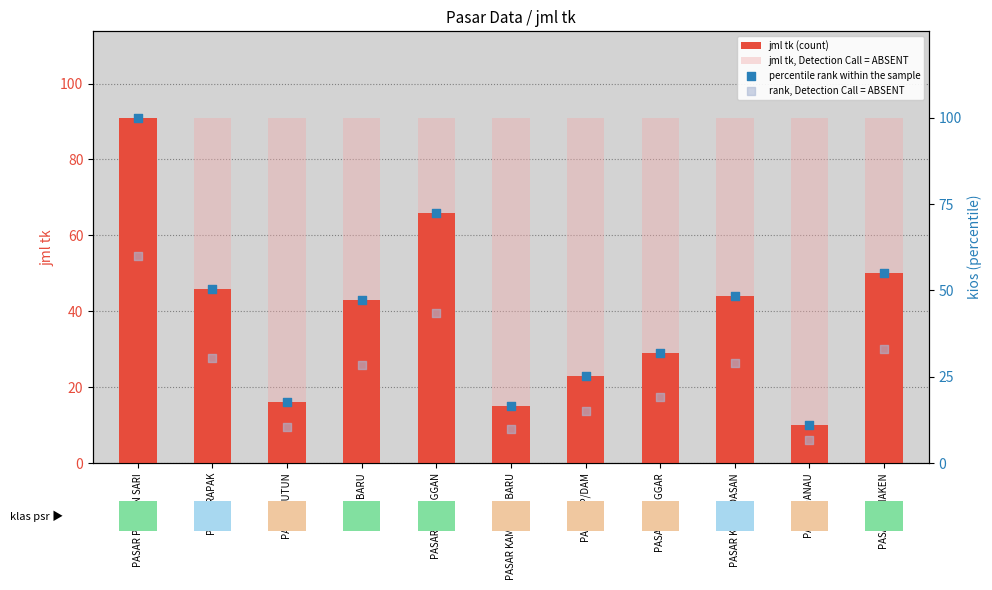

Which series has the largest total across all categories?

jml tk, Detection Call = ABSENT